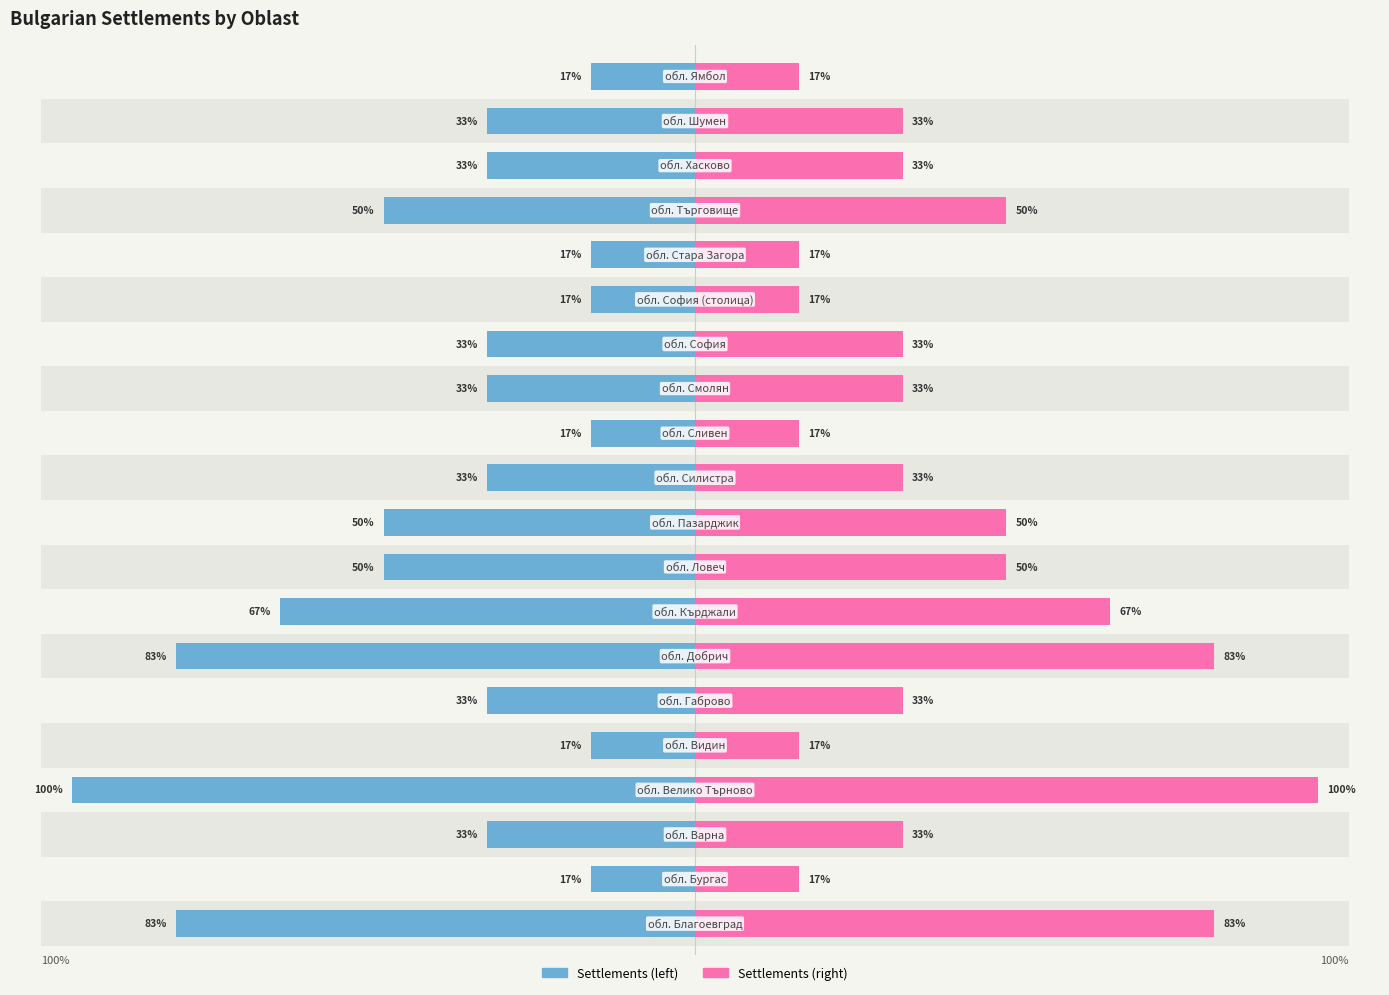

What is the average value of the Settlements (left) series?

-40.8